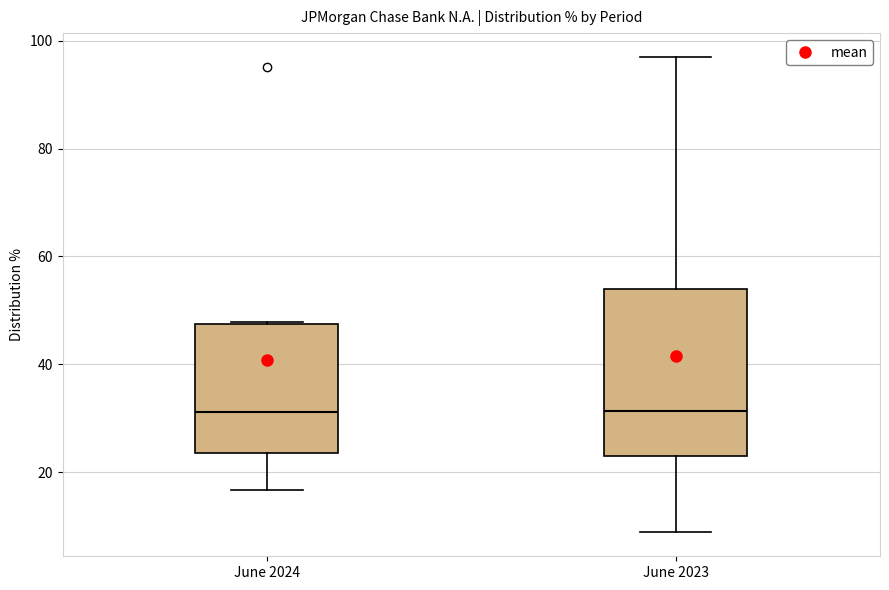

Comparing the boxes themselves (not the whiskers), which one is the tallest?

June 2023